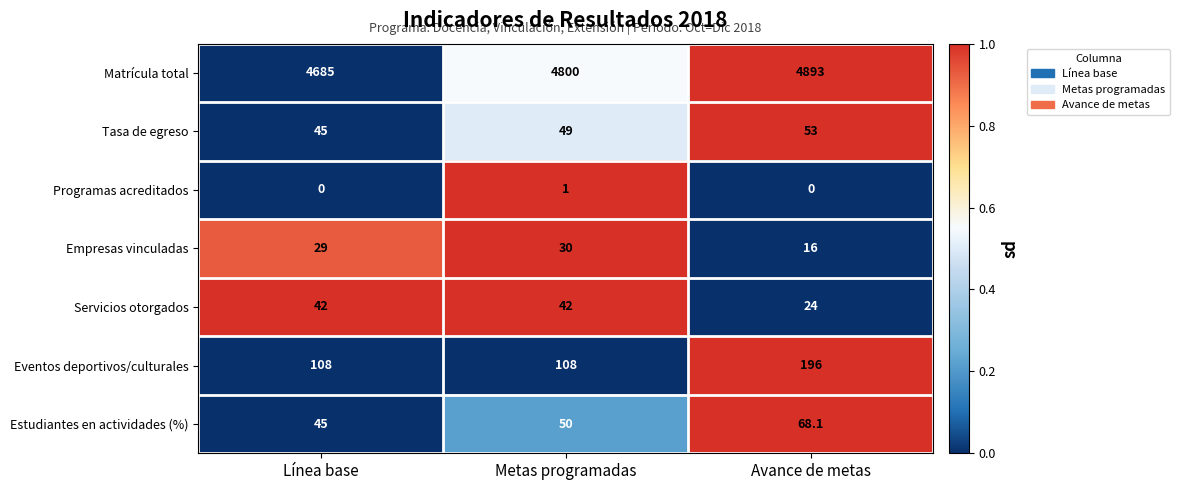

Count the number of categories in the chart.

3